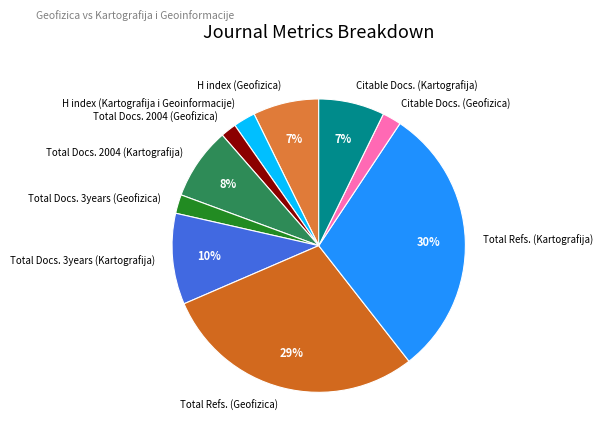

Which slice is the largest?

Total Refs. (Kartografija)